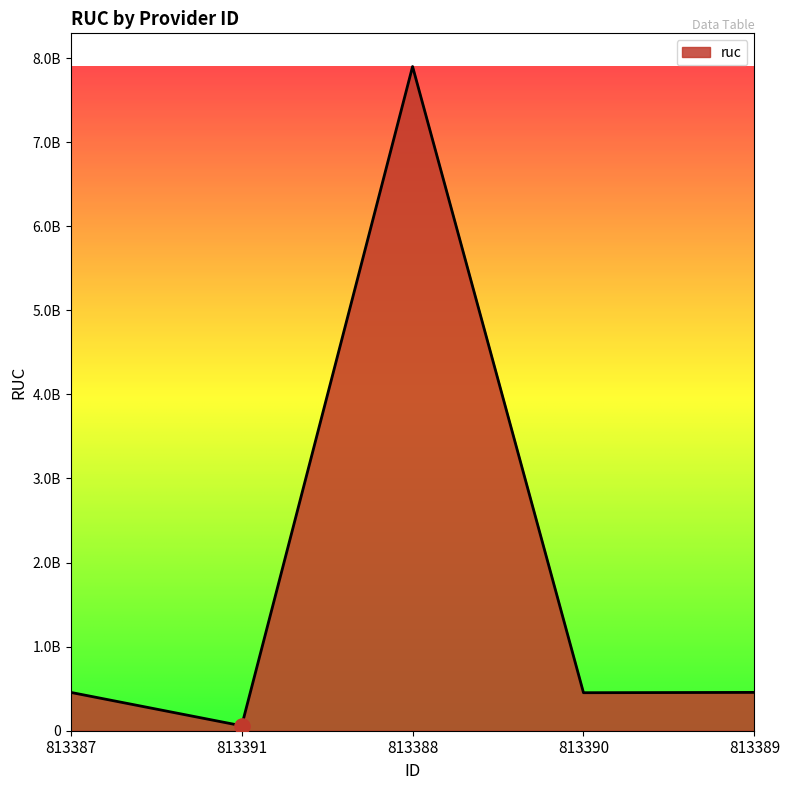

Which has a higher value, 813390 or 813387?

813387